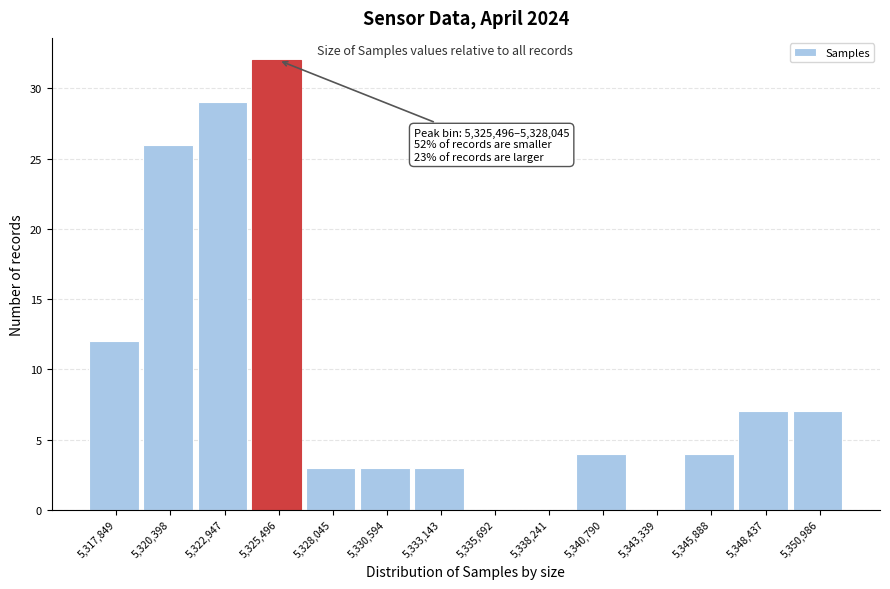

Reading left to right, transcribe all the data shown in this chart.

5,317,849=12	5,320,398=26	5,322,947=29	5,325,496=32	5,328,045=3	5,330,594=3	5,333,143=3	5,335,692=0	5,338,241=0	5,340,790=4	5,343,339=0	5,345,888=4	5,348,437=7	5,350,986=7